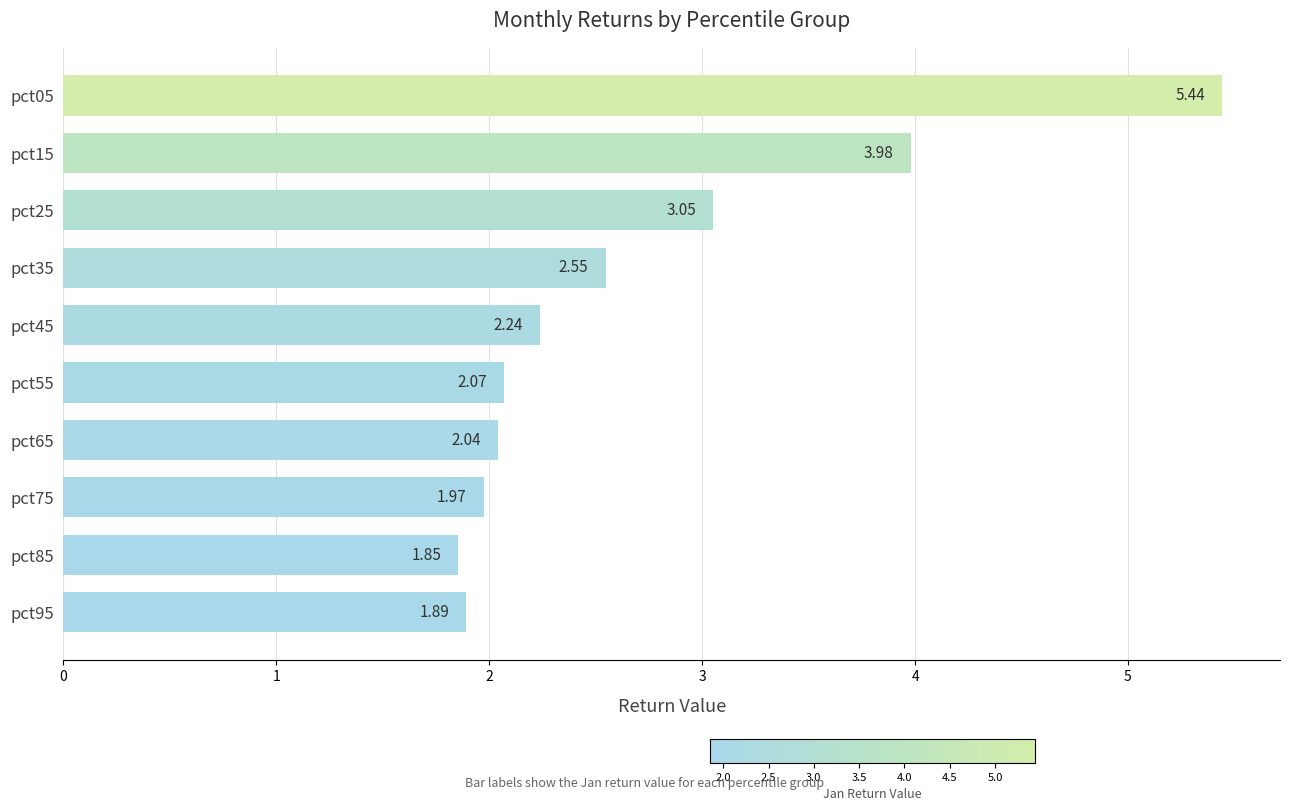

What is the ratio of the value at pct95 to the value at pct05?

0.3